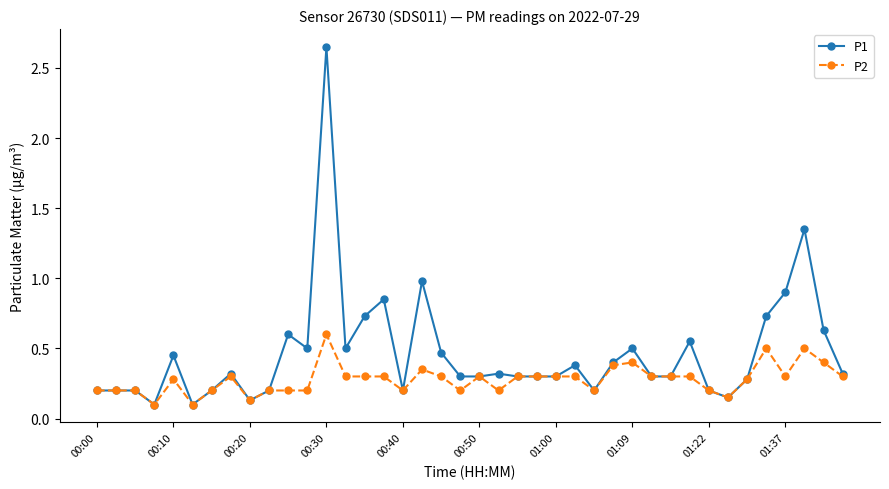

What is the value of the P1 point at the 17th from the left?

0.2